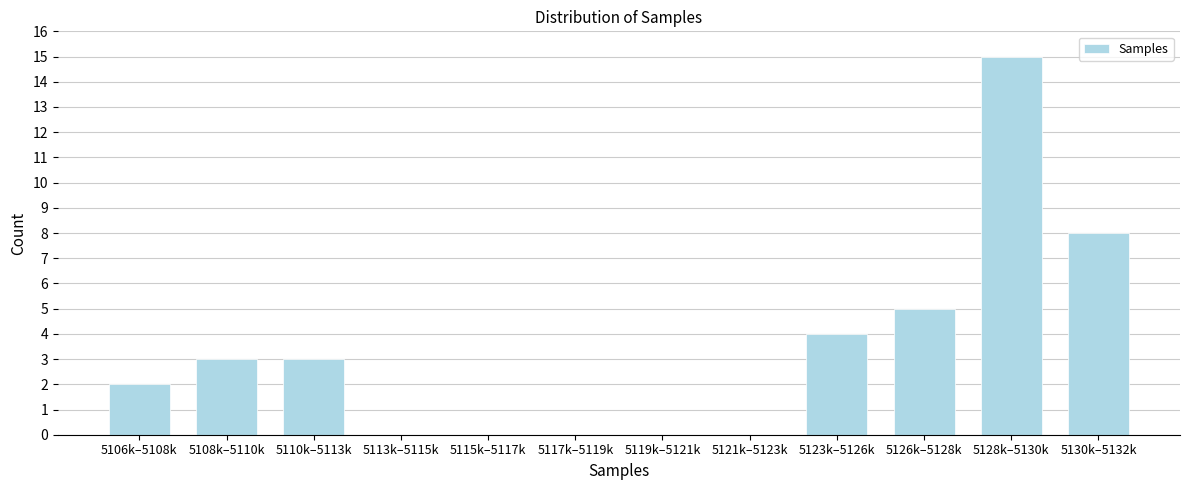

Reading right to left, list all the values displayed in this chart.

5130k–5132k=8	5128k–5130k=15	5126k–5128k=5	5123k–5126k=4	5121k–5123k=0	5119k–5121k=0	5117k–5119k=0	5115k–5117k=0	5113k–5115k=0	5110k–5113k=3	5108k–5110k=3	5106k–5108k=2